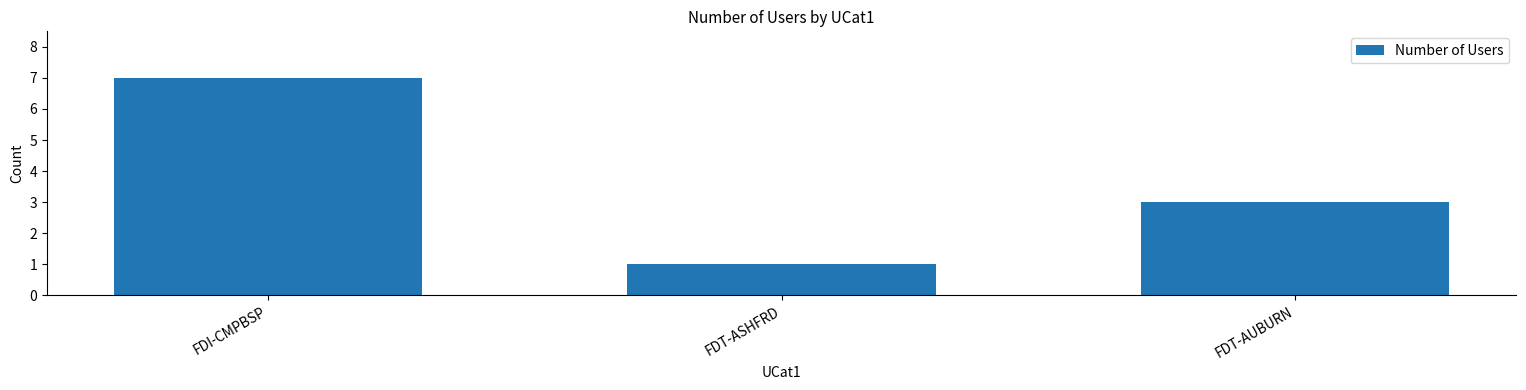

What is the difference between the values at FDT-AUBURN and FDT-ASHFRD?

2